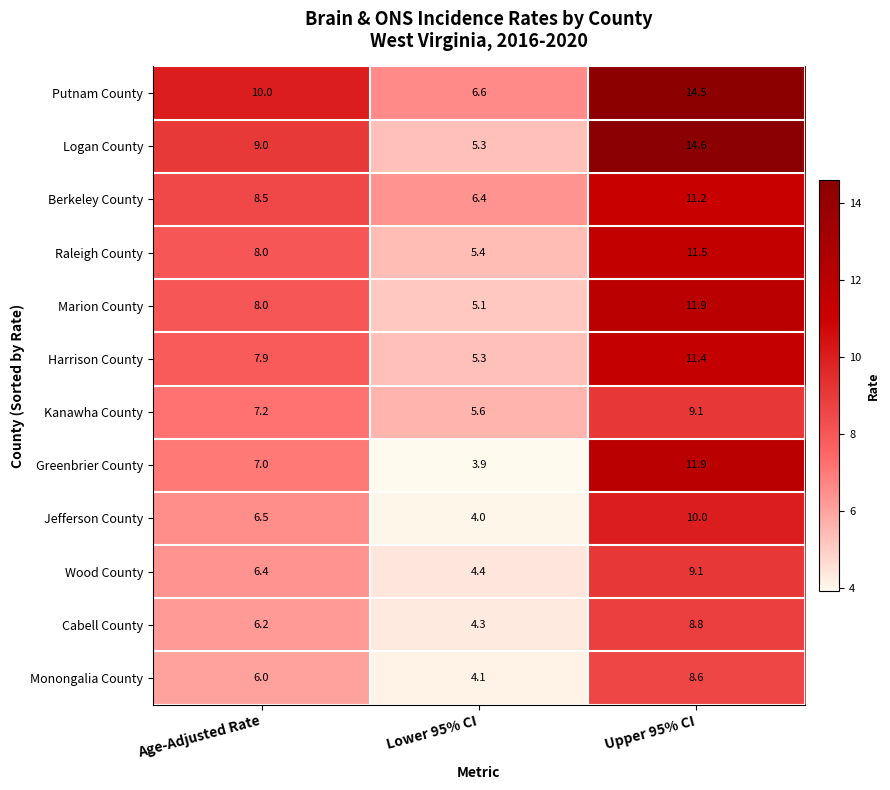

What is the lowest value of the Monongalia County series?

4.1